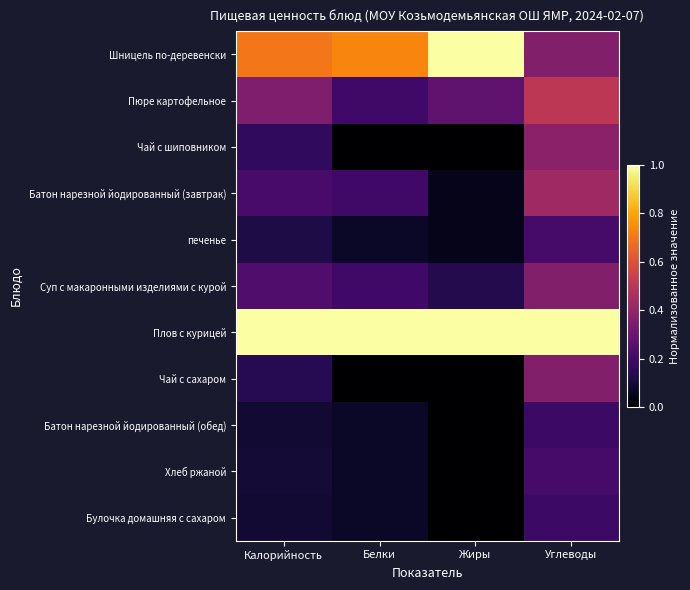

Between Углеводы and Калорийность, which is larger?

Калорийность